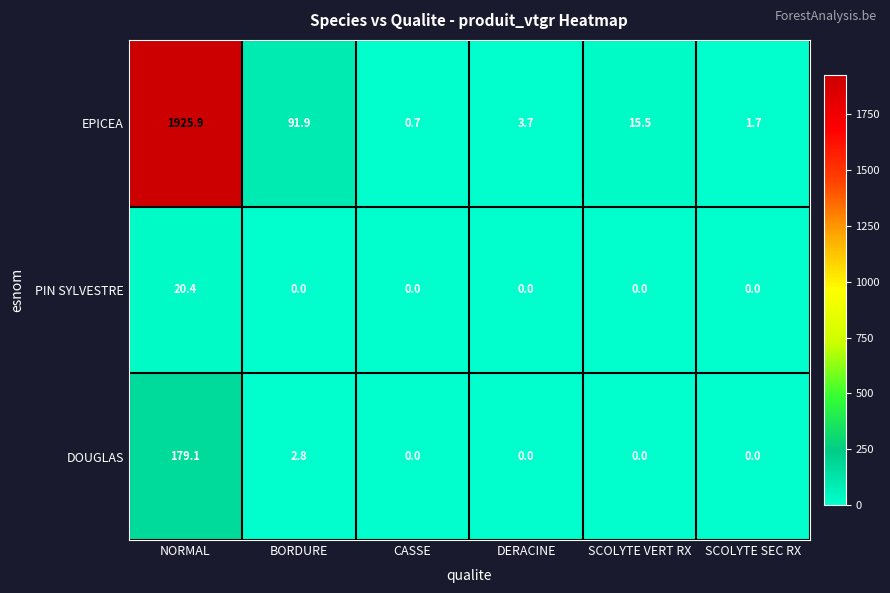

What is the greatest value displayed?

1925.9